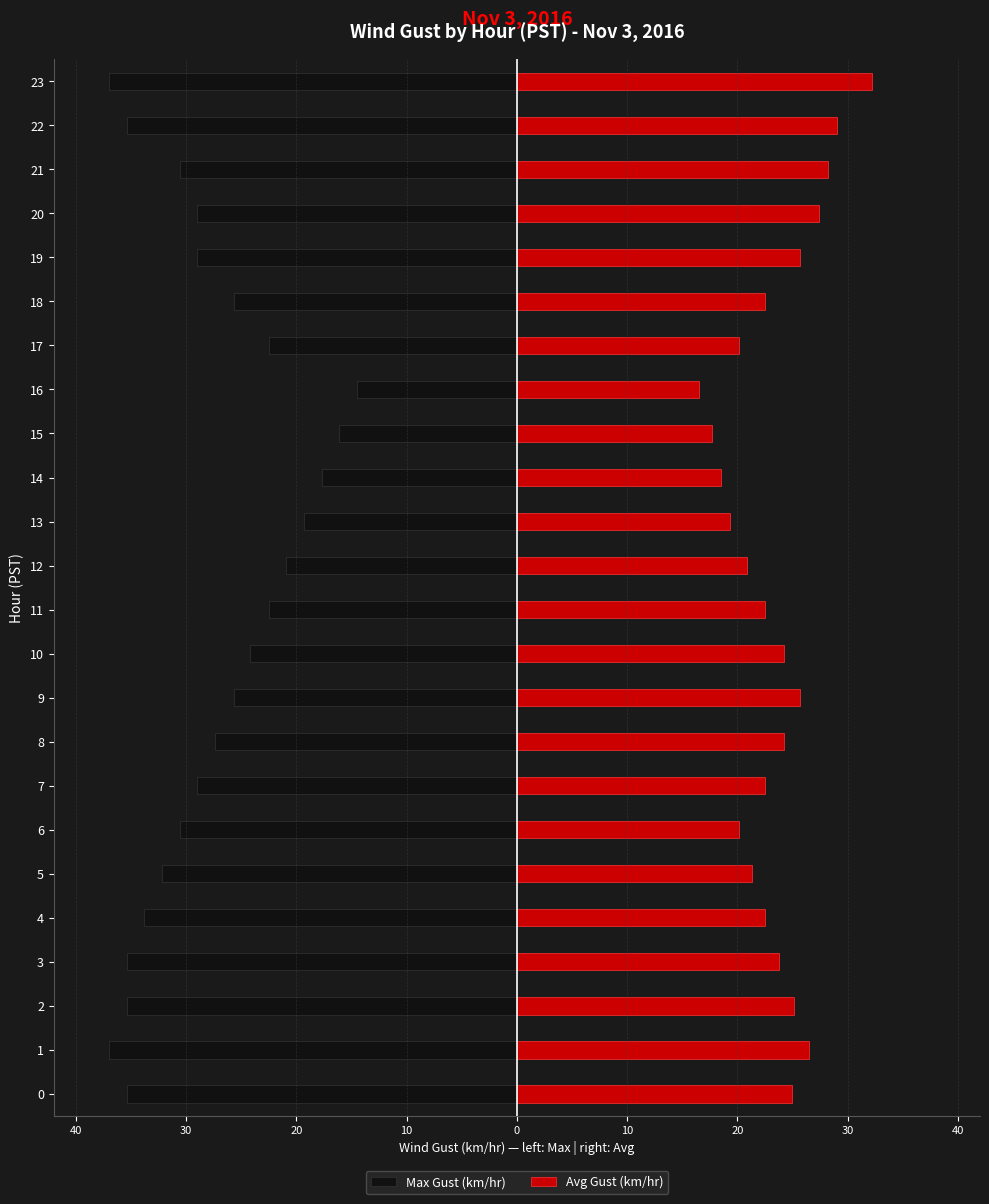

What are all the series names shown in the legend?

Max Gust (km/hr), Avg Gust (km/hr)